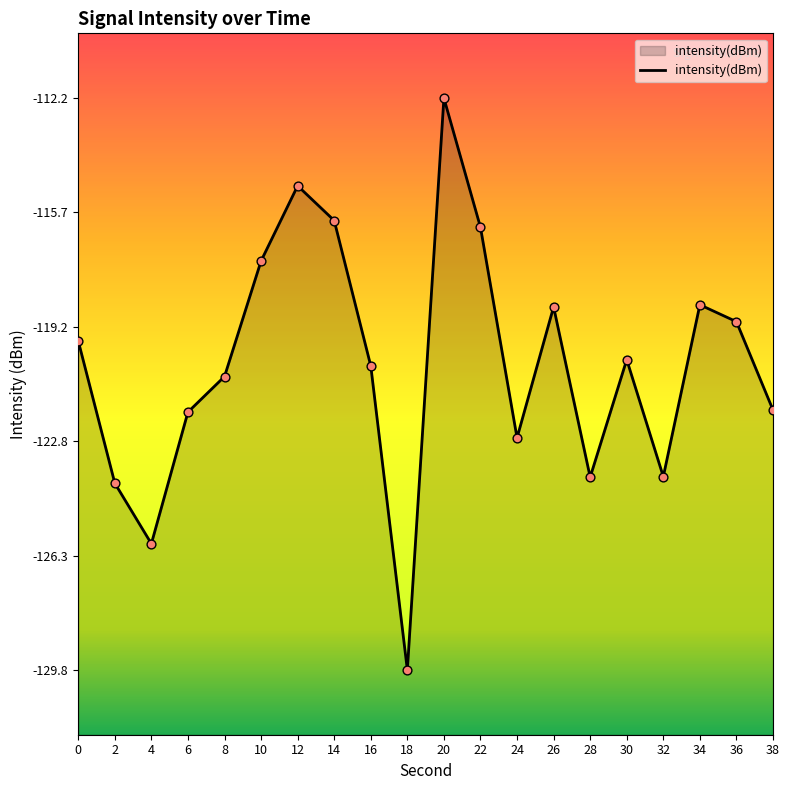

Between 28 and 20, which is larger?

20